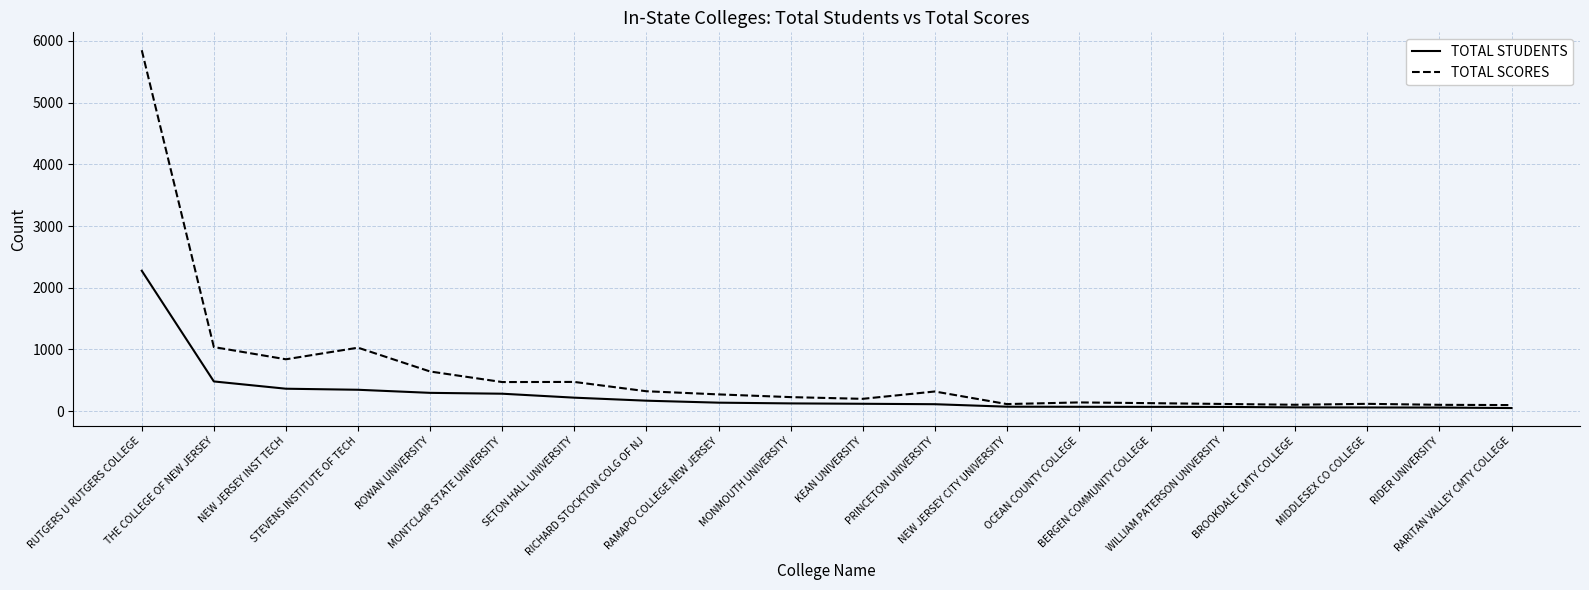

The TOTAL SCORES series shows 724 at MONTCLAIR STATE UNIVERSITY. True or false?

False